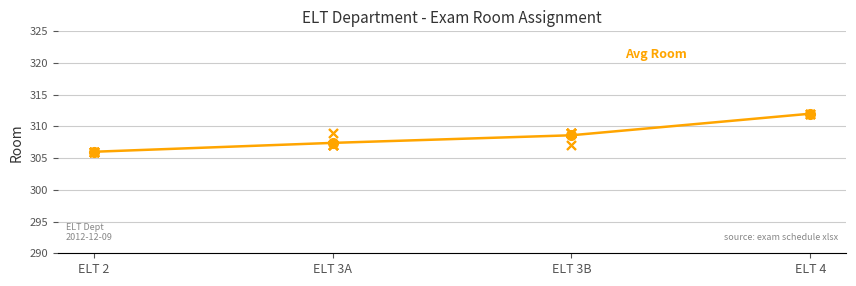

Which has a higher value, ELT 3B or ELT 4?

ELT 4